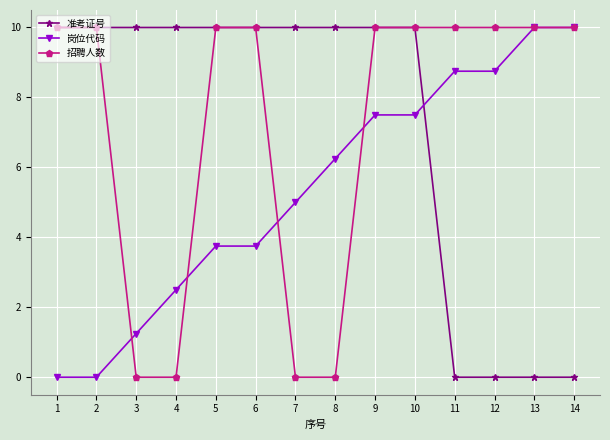

What is the greatest value displayed?

10.0